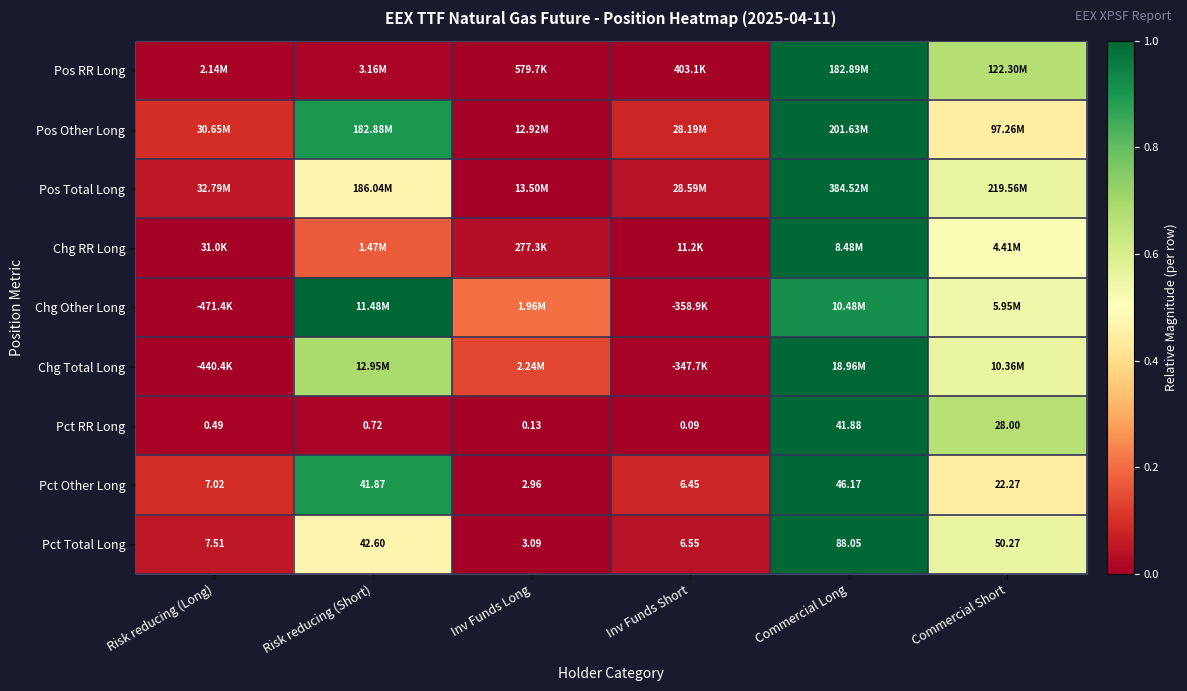

At which label does Pct RR Long reach its minimum?

Inv Funds Short